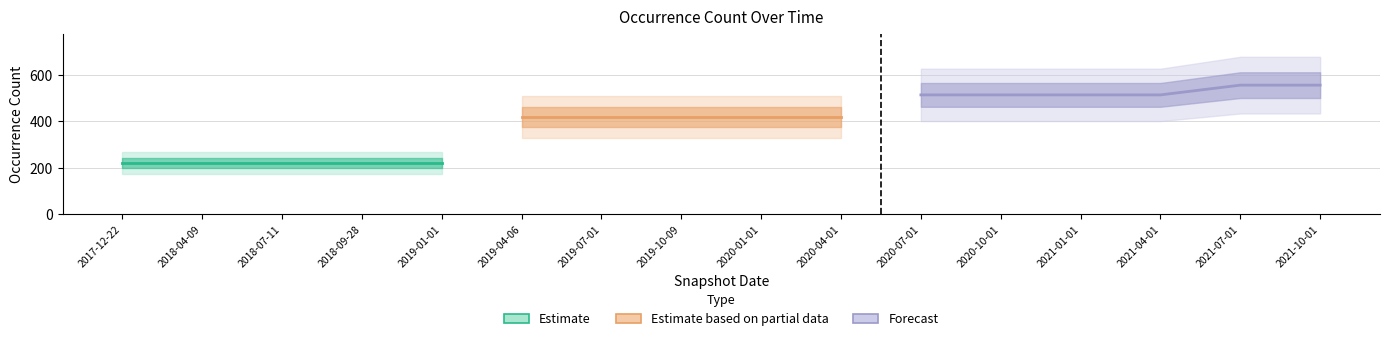

Rank the categories by value from lowest to highest.

2017-12-22, 2018-04-09, 2018-07-11, 2018-09-28, 2019-01-01, 2019-04-06, 2019-07-01, 2019-10-09, 2020-01-01, 2020-04-01, 2020-07-01, 2020-10-01, 2021-01-01, 2021-04-01, 2021-07-01, 2021-10-01